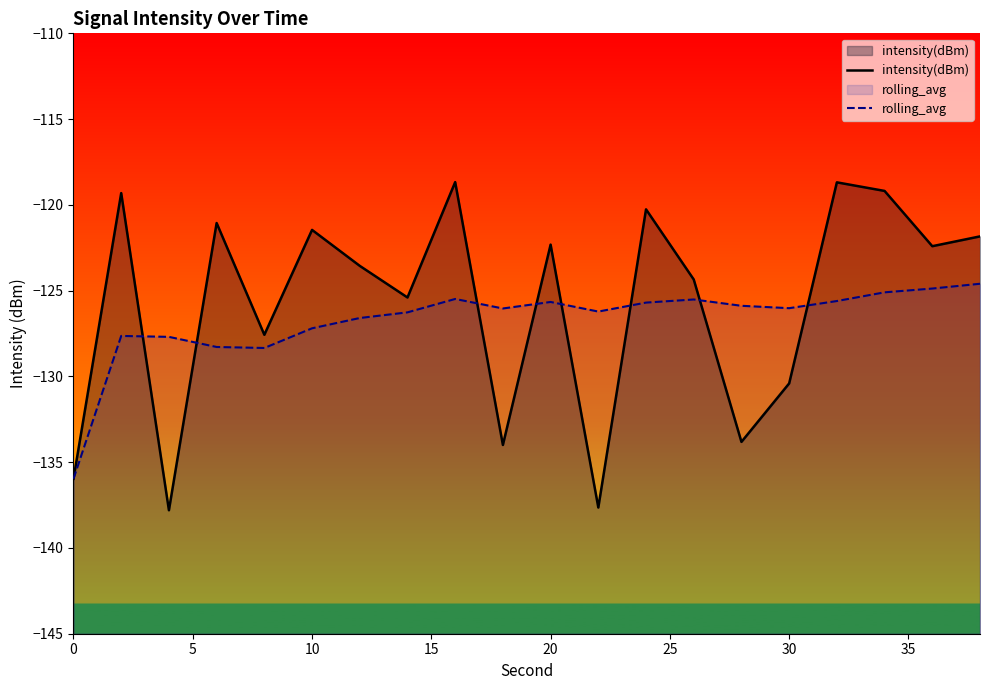

What is the minimum value shown in the chart?

-137.8